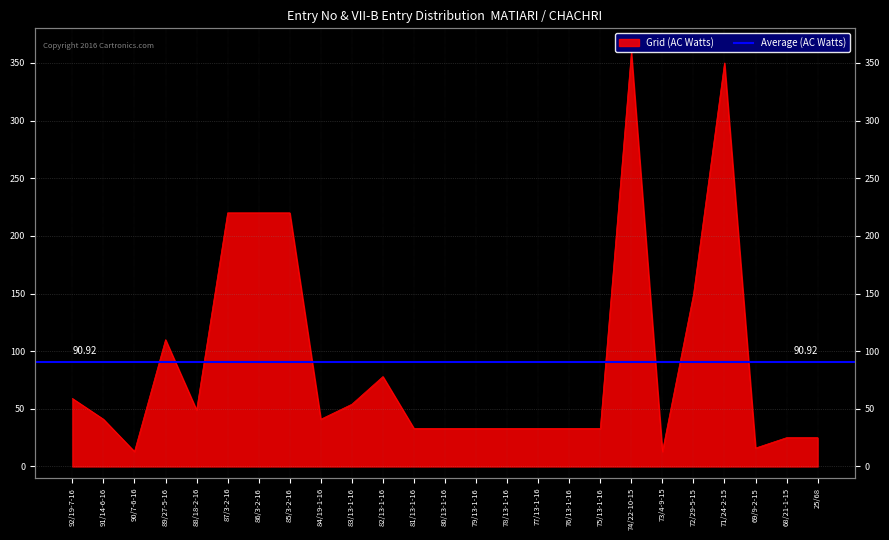

What is the approximate value at 77/13-1-16, to the nearest 5?

35